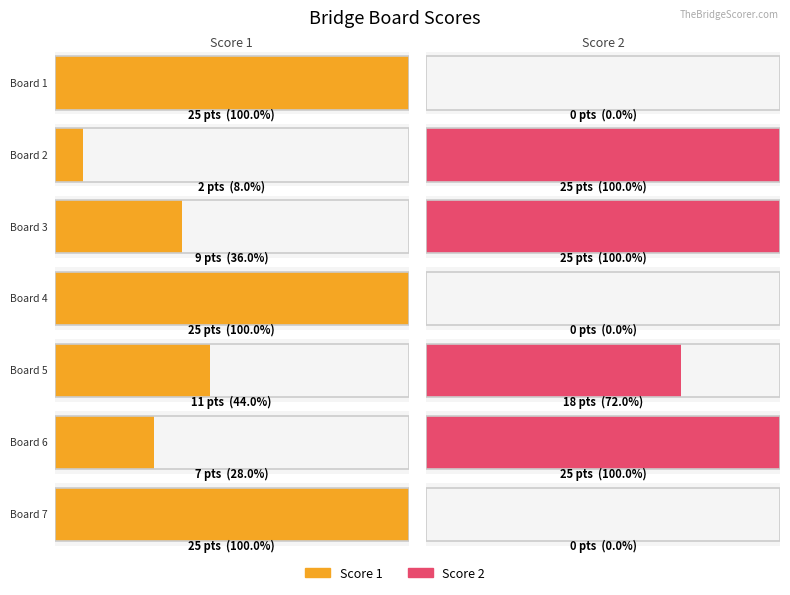

Which has a higher value, Board 3 or Board 5?

Board 5